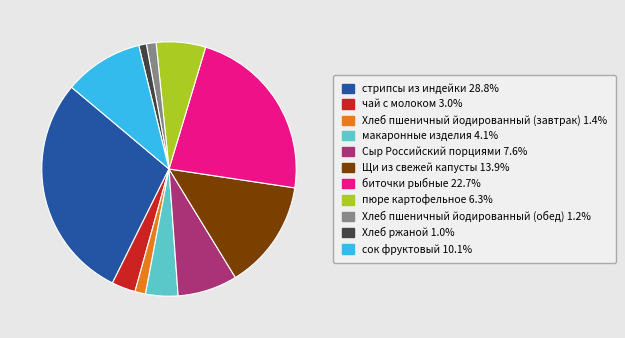

What is the largest slice in the pie chart?

стрипсы из индейки